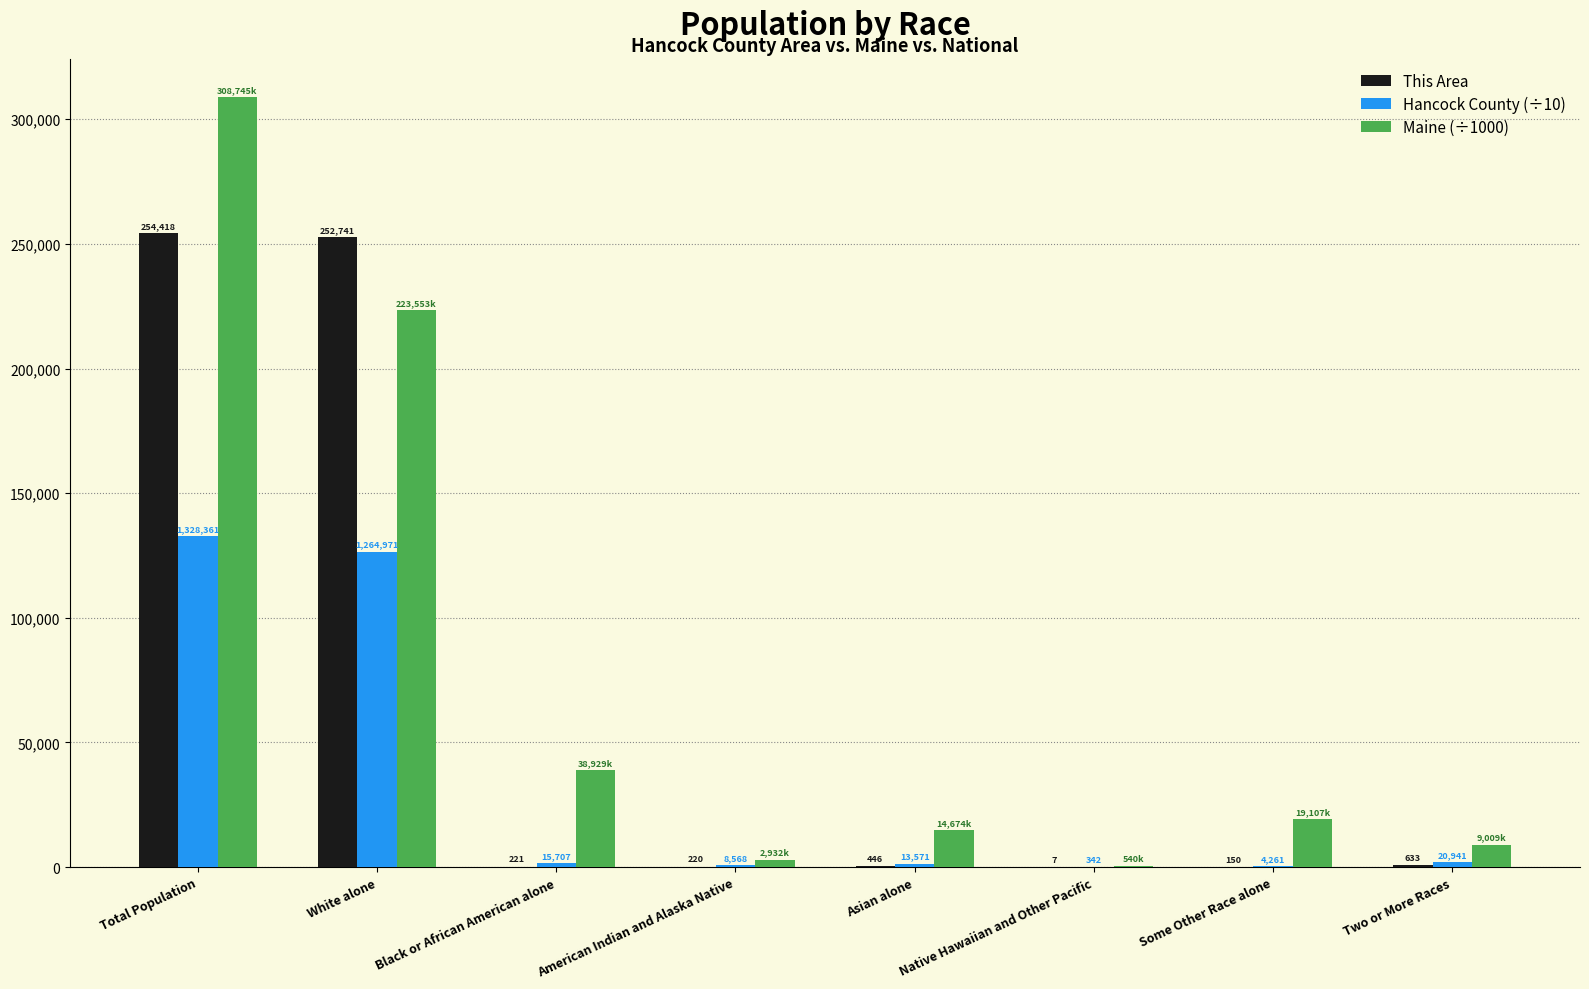

Is the value of This Area at Native Hawaiian and Other Pacific greater than the value of Maine (÷1000) at Total Population?

No